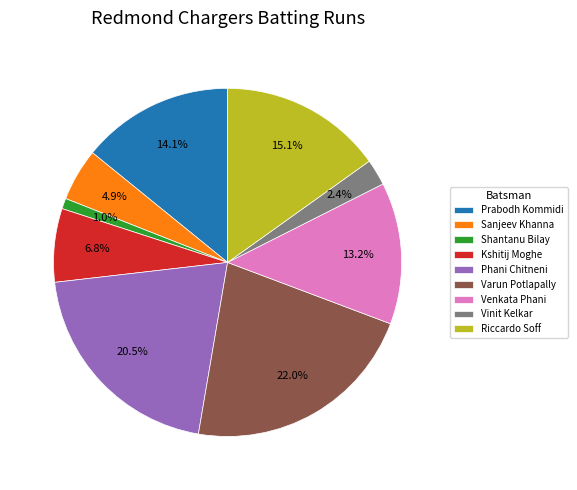

Count the number of slices in the pie.

9